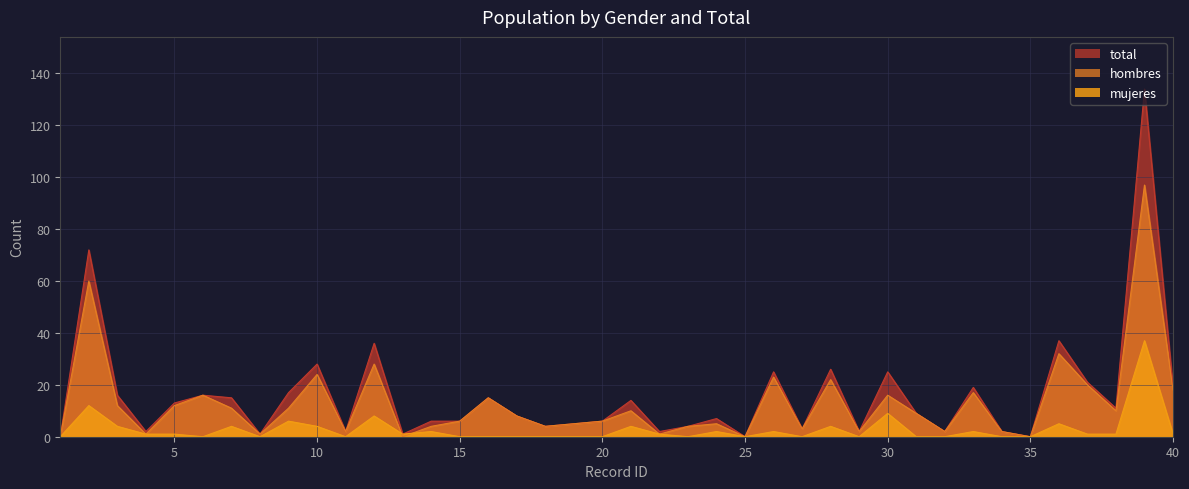

True or false: total and mujeres cross at least once.

False